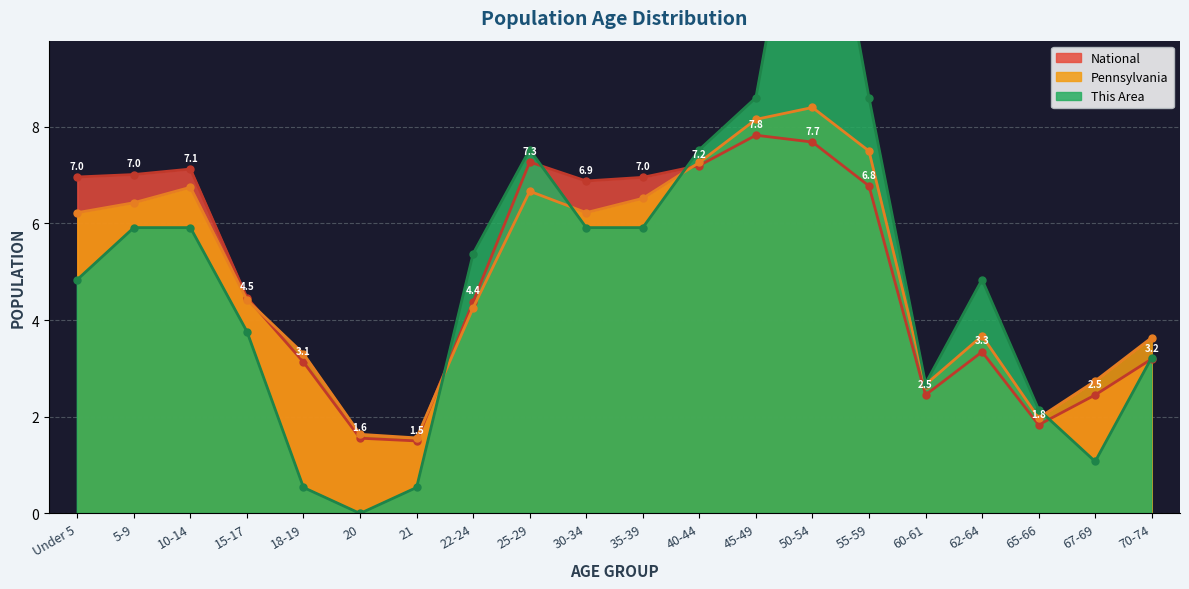

How many values in the Pennsylvania series are below 6?

10